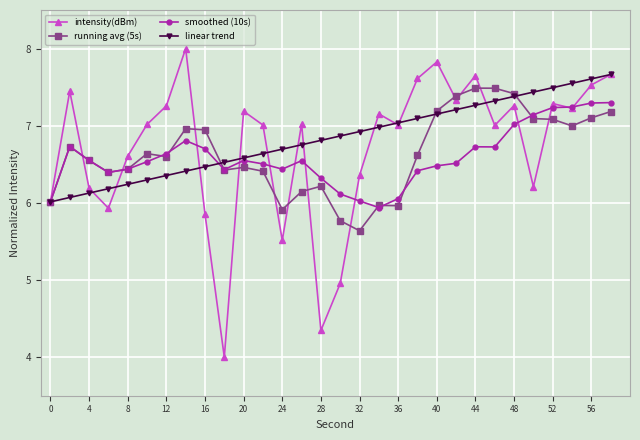

Is this an area chart (filled region under the line)?

No